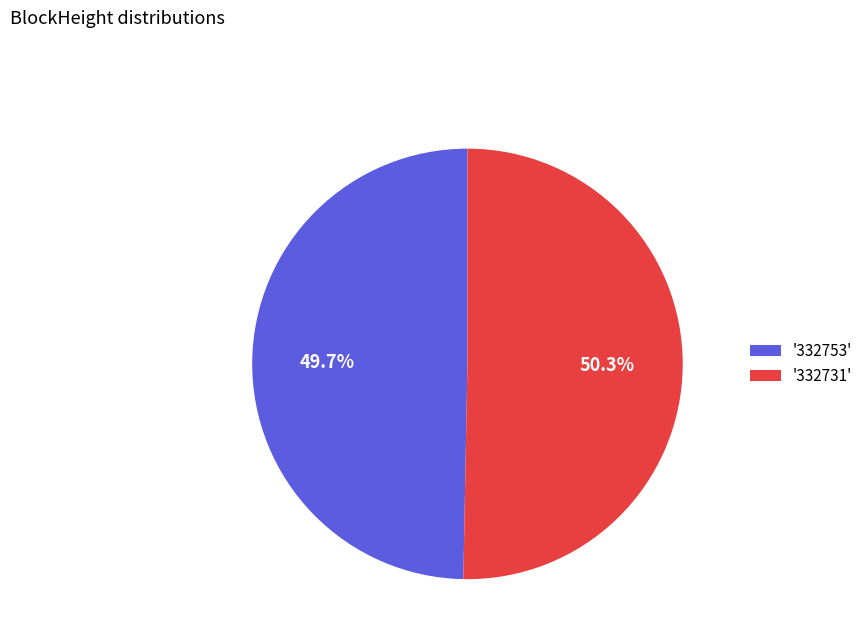

Combined, do '332731' and '332753' account for over 50%?

Yes